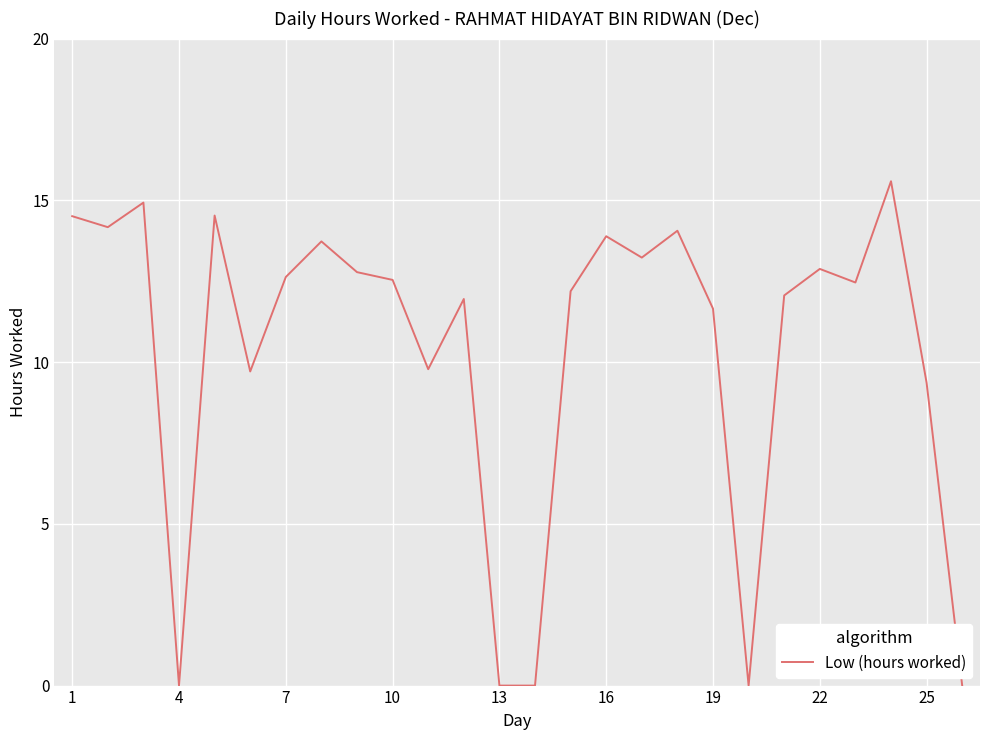

What is the value of the 21st point from the left?

12.1